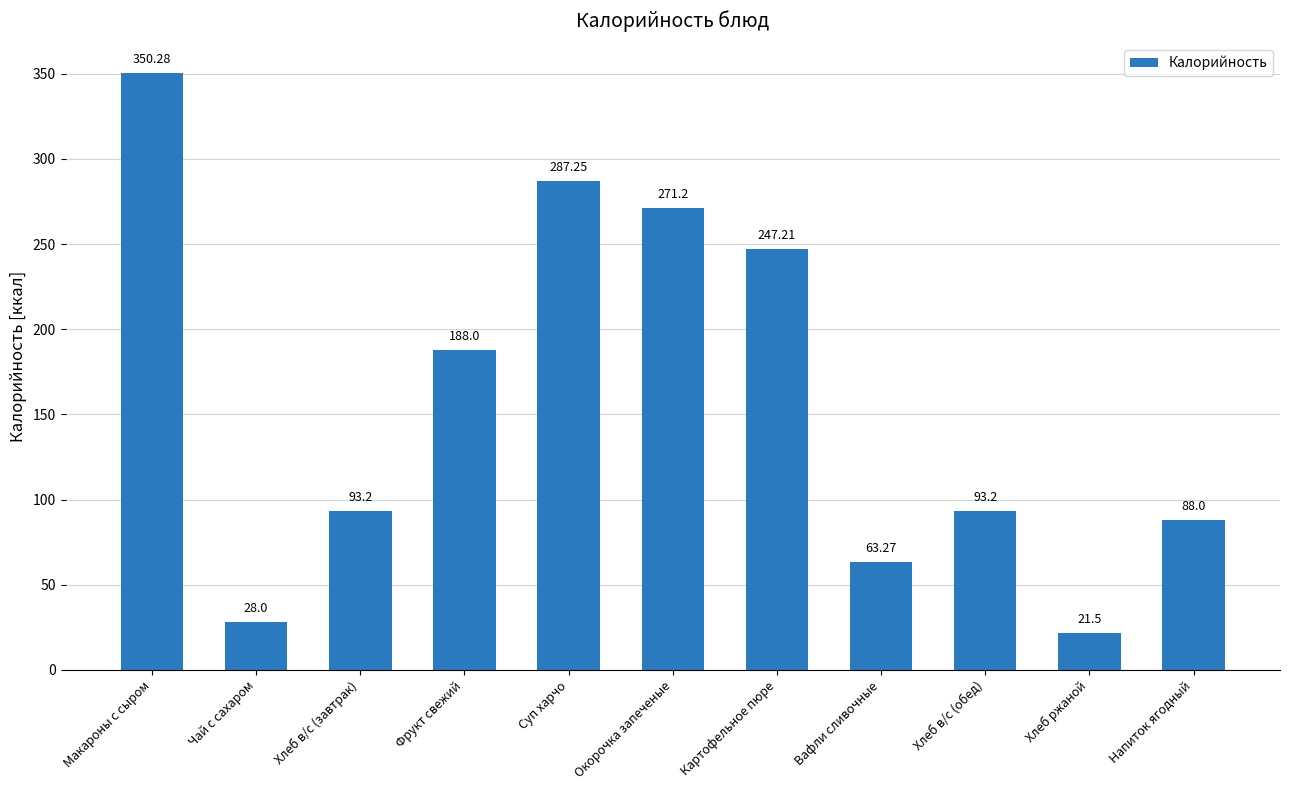

What is the change in value from Окорочка запеченые to Картофельное пюре?

-24.0